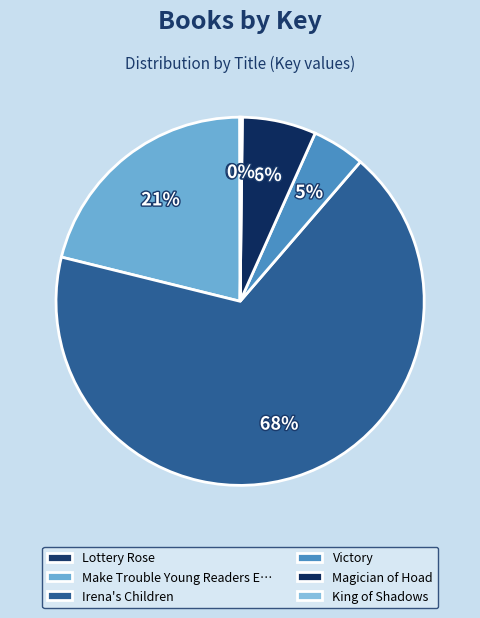

Does Irena's Children represent more than half of the total?

Yes